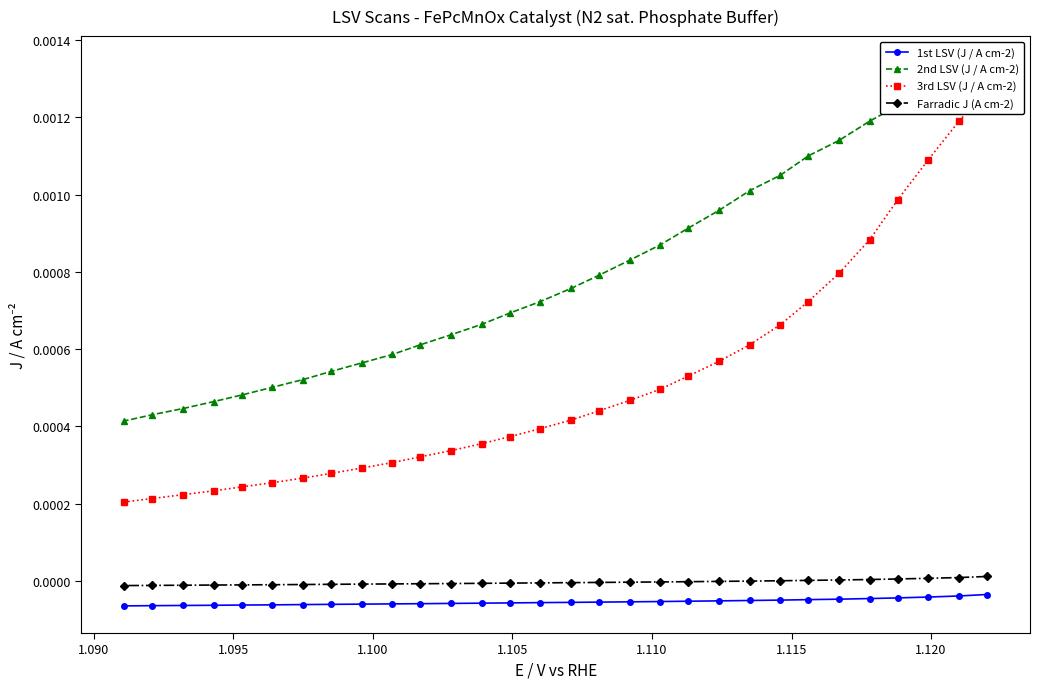

Reading left to right, what are all the values shown in this chart?

1st LSV (J / A cm-2): -0.0	-0.0	-0.0	-0.0	-0.0	-0.0	-0.0	-0.0	-0.0	-0.0	-0.0	-0.0	-0.0	-0.0	-0.0	-0.0	-0.0	-0.0	-0.0	-0.0	-0.0	-0.0	-0.0	-0.0	-0.0	-0.0	-0.0	-0.0	-0.0	-0.0
2nd LSV (J / A cm-2): 0.0	0.0	0.0	0.0	0.0	0.0	0.0	0.0	0.0	0.0	0.0	0.0	0.0	0.0	0.0	0.0	0.0	0.0	0.0	0.0	0.0	0.0	0.0	0.0	0.0	0.0	0.0	0.0	0.0	0.0
3rd LSV (J / A cm-2): 0.0	0.0	0.0	0.0	0.0	0.0	0.0	0.0	0.0	0.0	0.0	0.0	0.0	0.0	0.0	0.0	0.0	0.0	0.0	0.0	0.0	0.0	0.0	0.0	0.0	0.0	0.0	0.0	0.0	0.0
Farradic J (A cm-2): 0.0	0.0	0.0	0.0	0.0	0.0	0.0	0.0	-0.0	-0.0	-0.0	-0.0	-0.0	-0.0	-0.0	-0.0	-0.0	-0.0	-0.0	-0.0	-0.0	-0.0	-0.0	-0.0	-0.0	-0.0	-0.0	-0.0	-0.0	-0.0